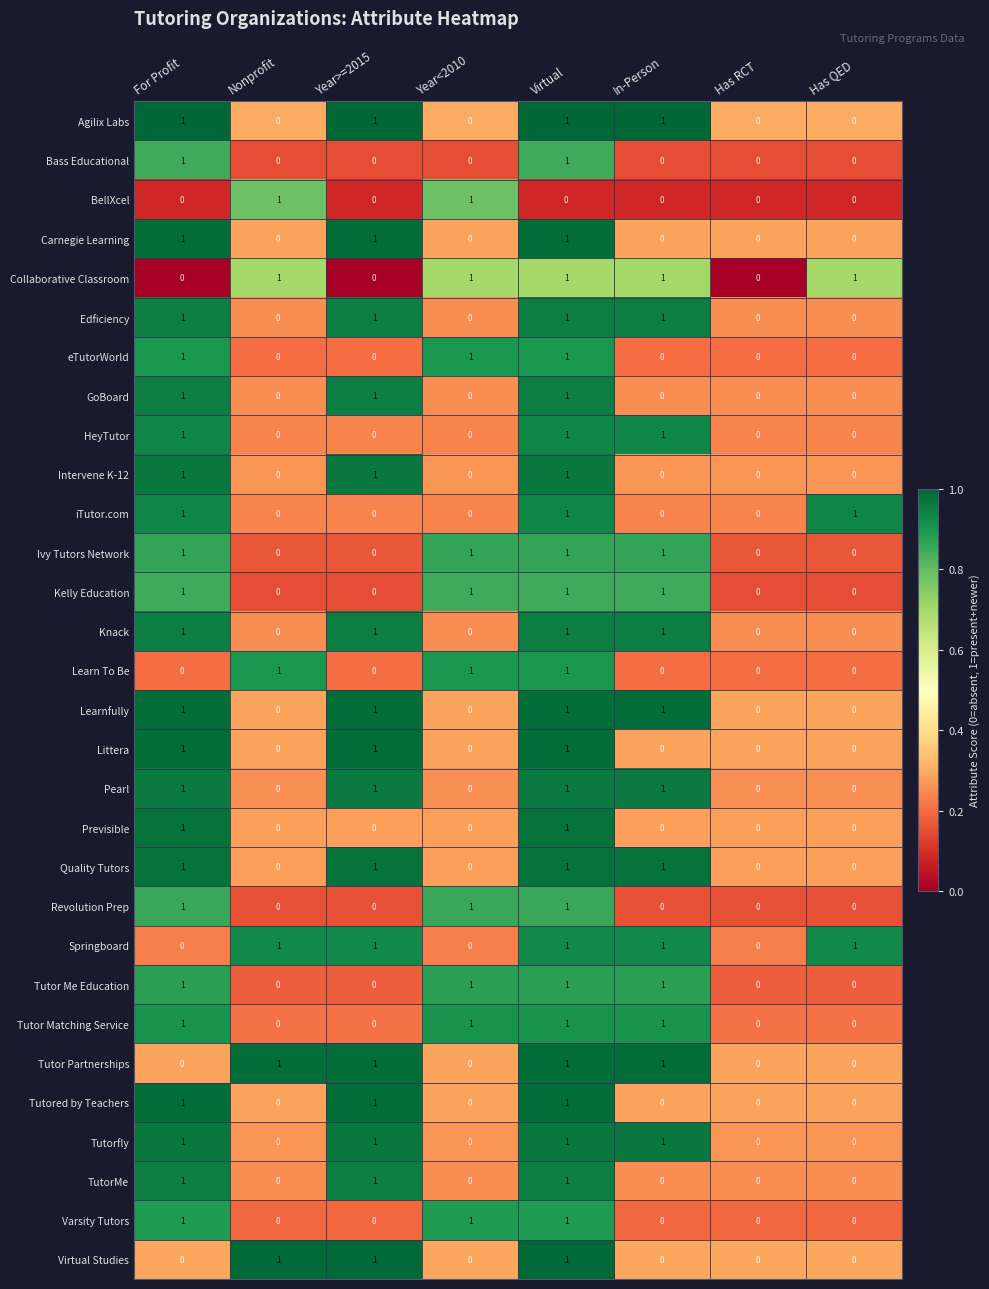

How many Collaborative Classroom values are between 0 and 1?

8